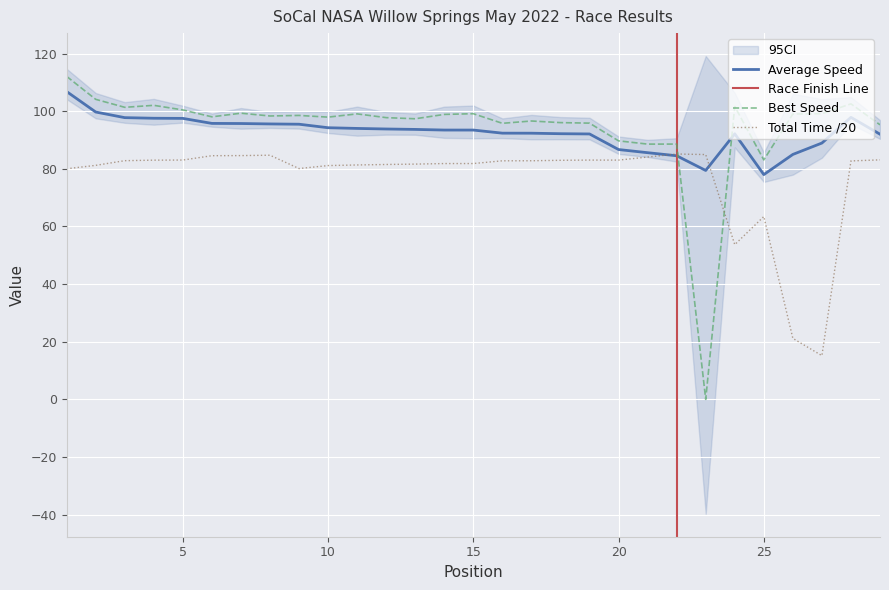

Between 2 and 17, which series saw the biggest shift?

Best Speed